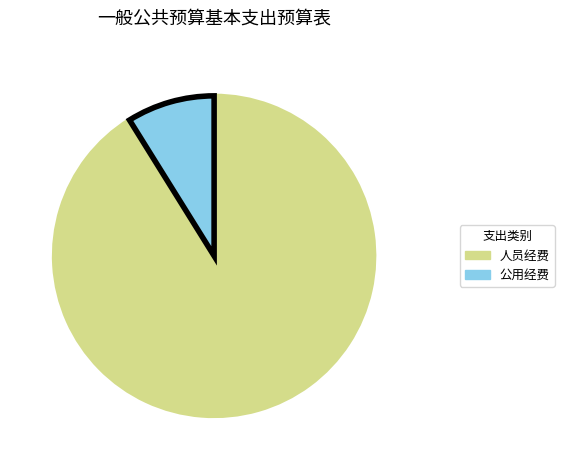

Does 工资福利支出 account for over 50% of the chart?

No